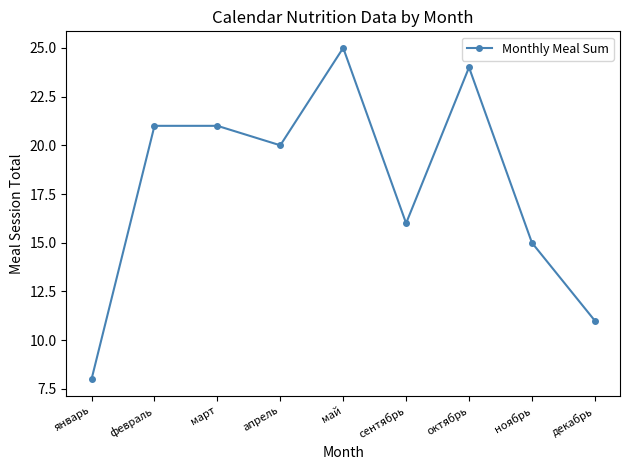

Is this an area chart (filled region under the line)?

No